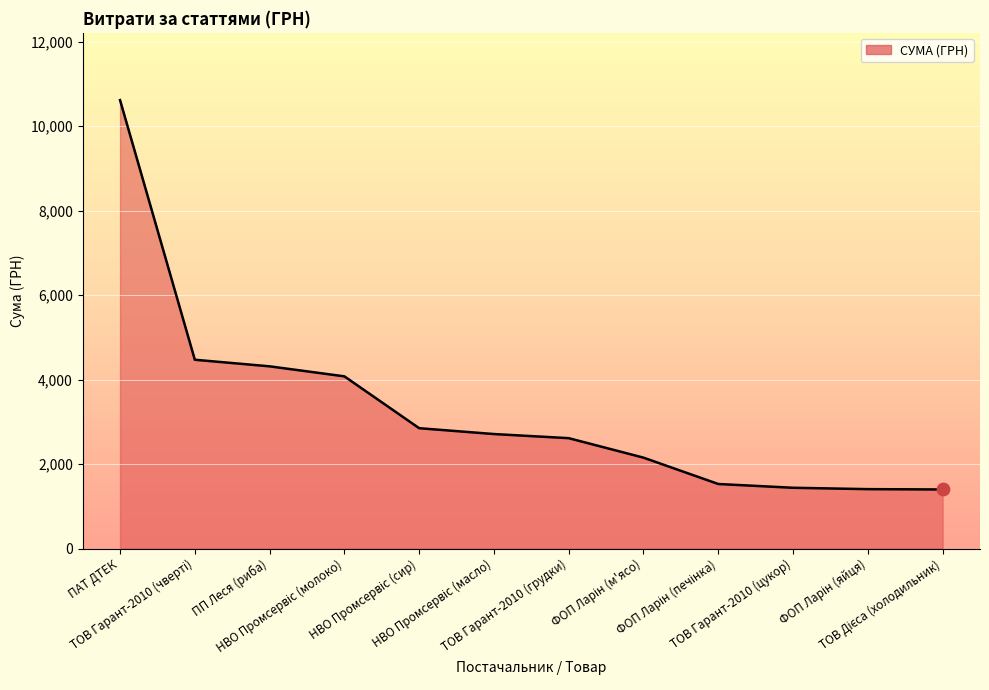

What is the minimum value shown in the chart?

1399.9